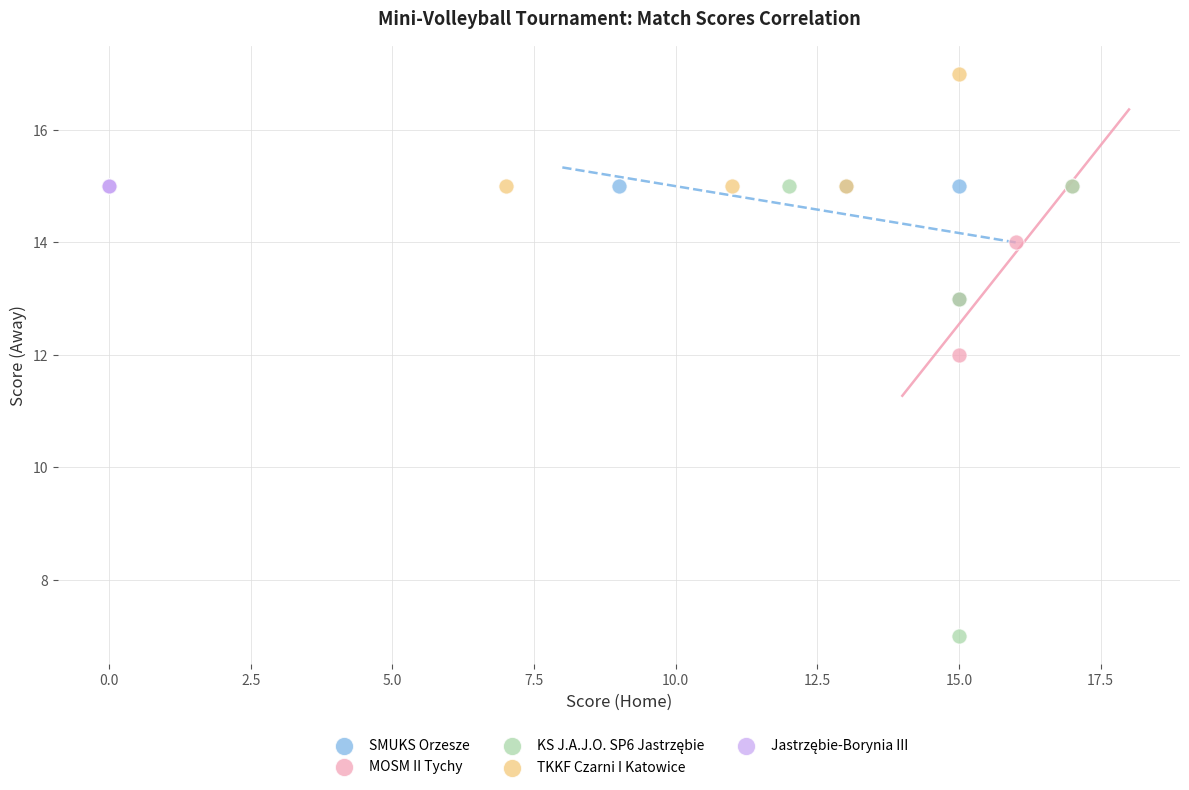

Which series contains the highest Y value?

TKKF Czarni I Katowice